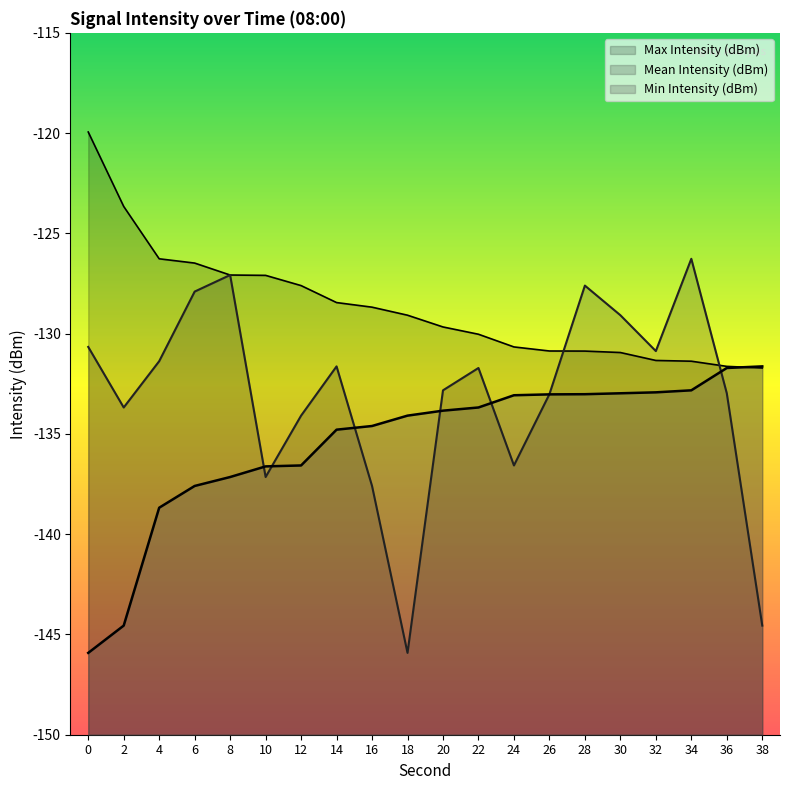

Where do Max Intensity (dBm) and Min Intensity (dBm) first cross each other?

36 and 38